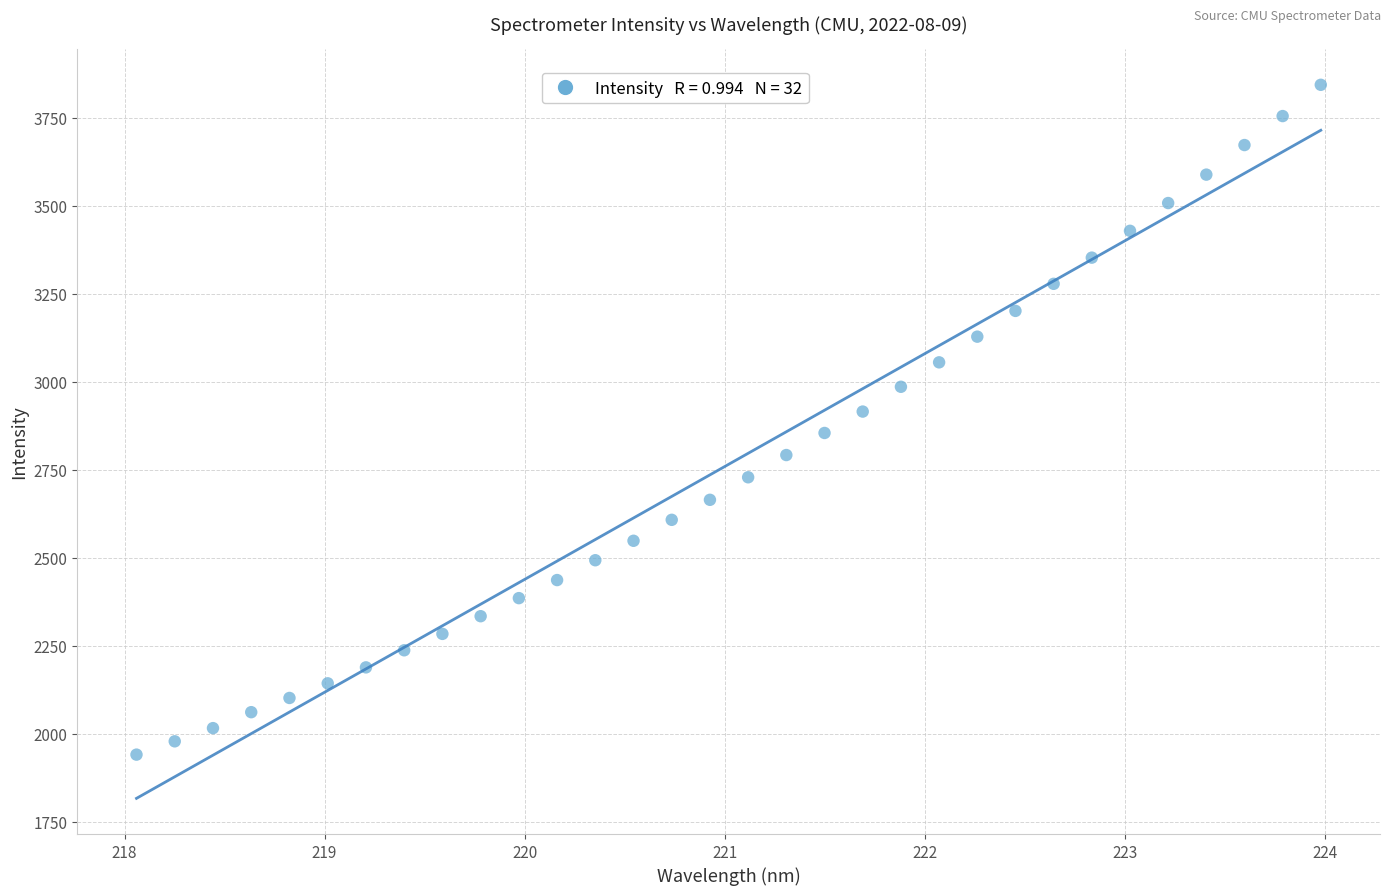

What is the range of X values (max minus min)?

5.9